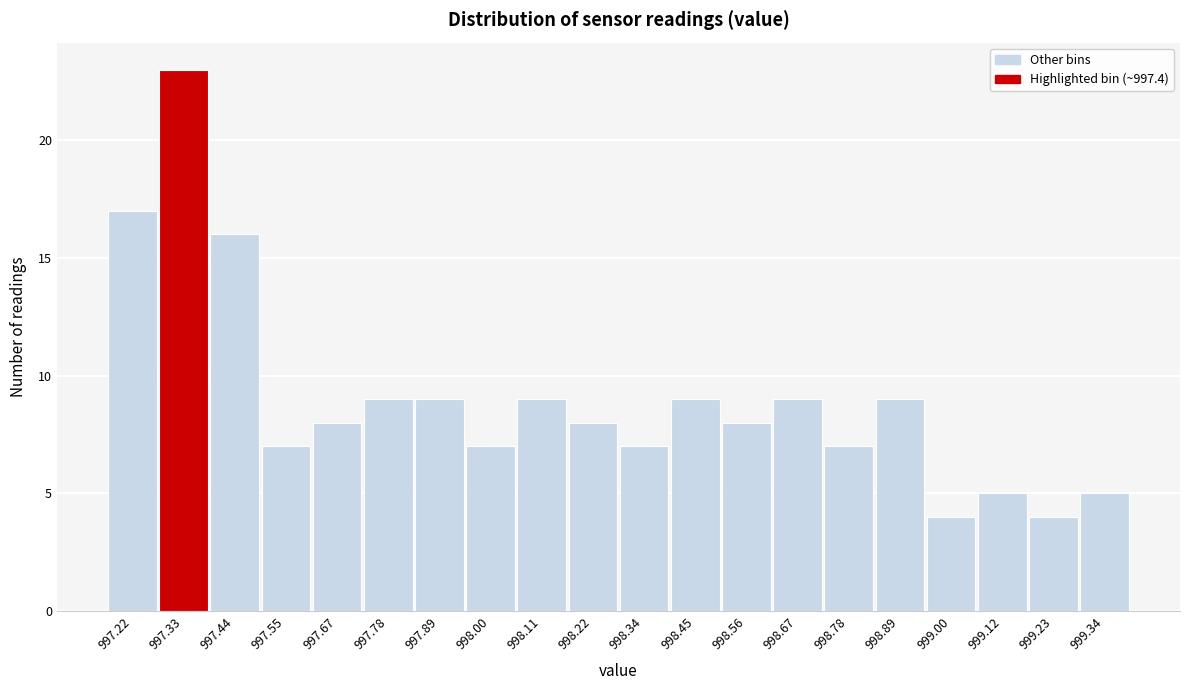

Reading left to right, list all the values displayed in this chart.

997.22=17	997.33=23	997.44=16	997.55=7	997.67=8	997.78=9	997.89=9	998.00=7	998.11=9	998.22=8	998.34=7	998.45=9	998.56=8	998.67=9	998.78=7	998.89=9	999.00=4	999.12=5	999.23=4	999.34=5